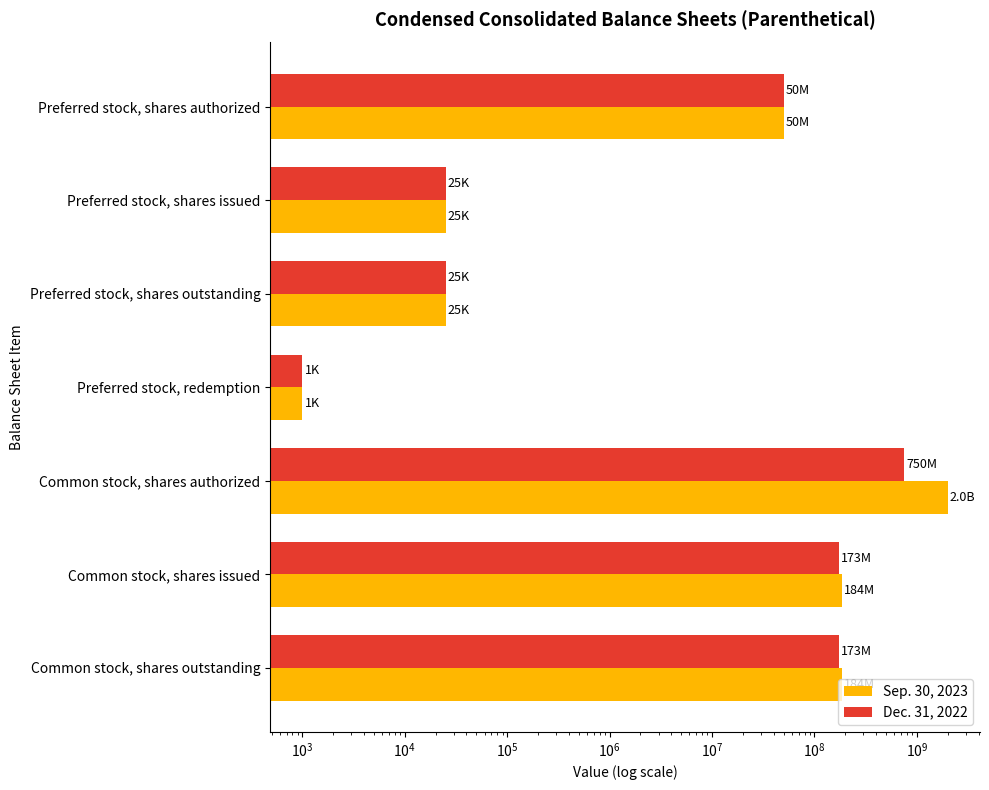

Which series has the largest total across all categories?

Sep. 30, 2023